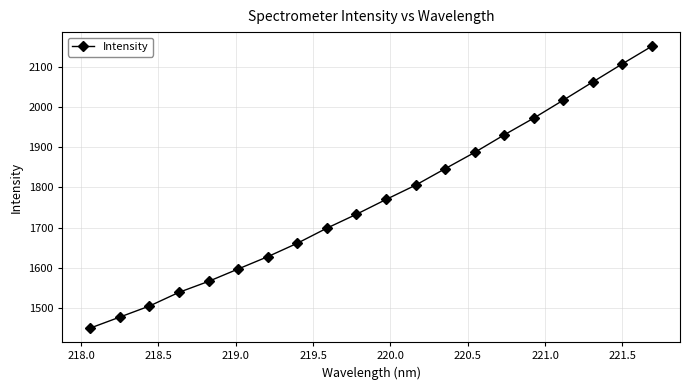

How many values are below 1770?

10